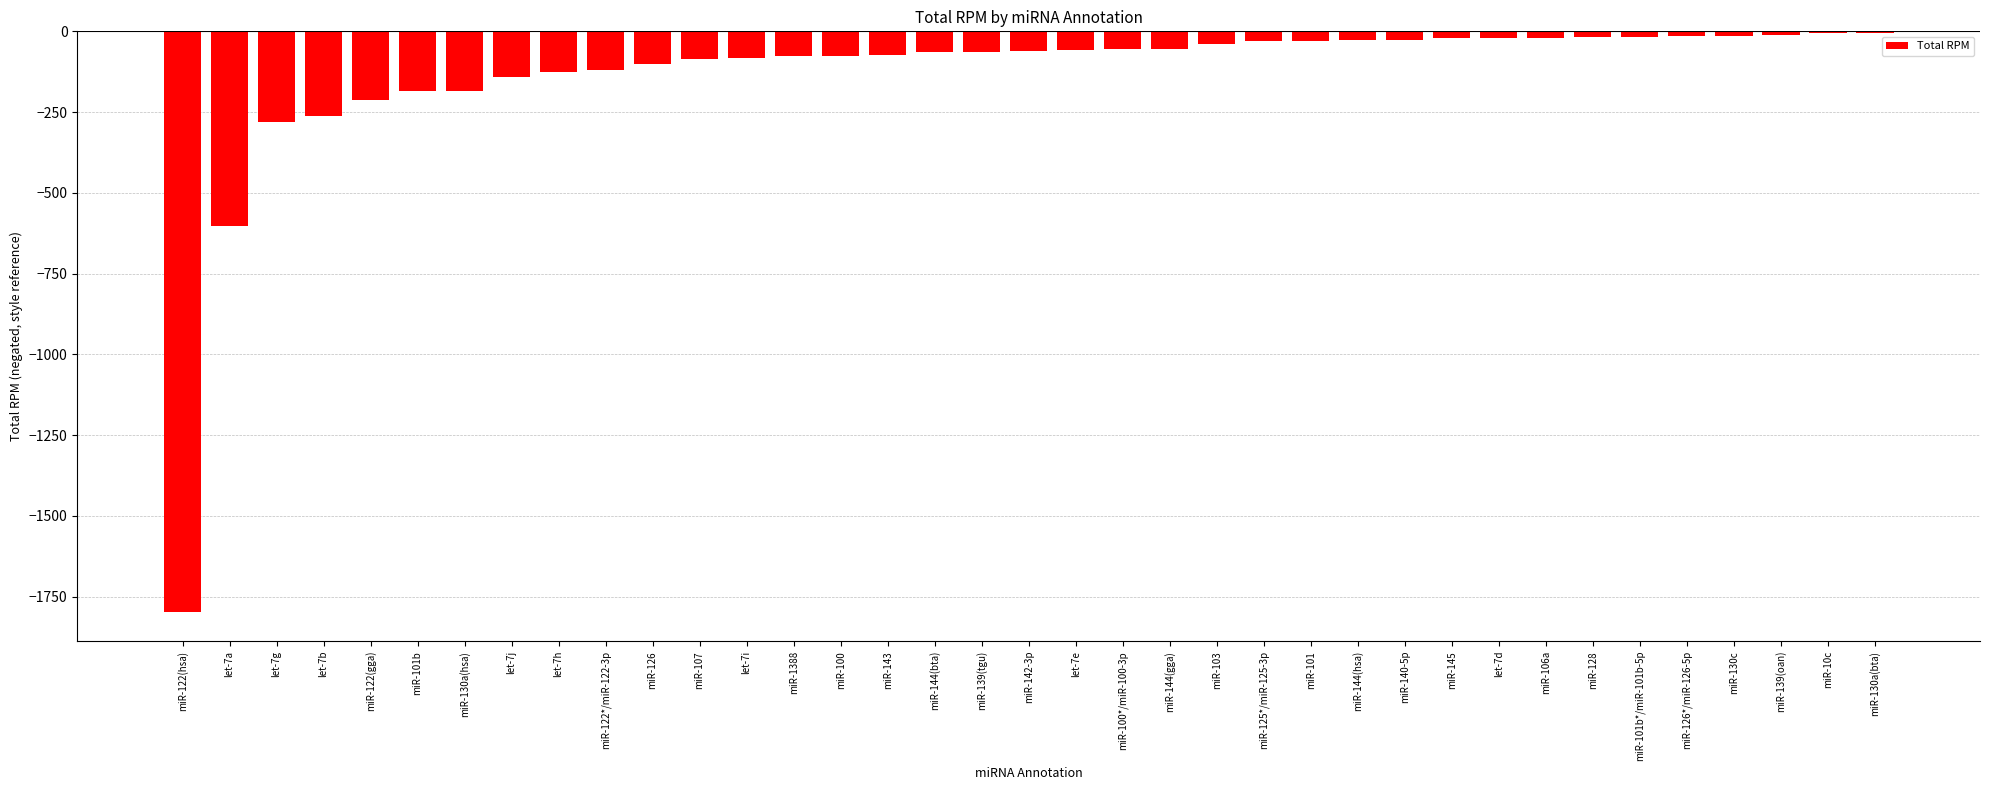

What is the sum of all values?

-5057.6